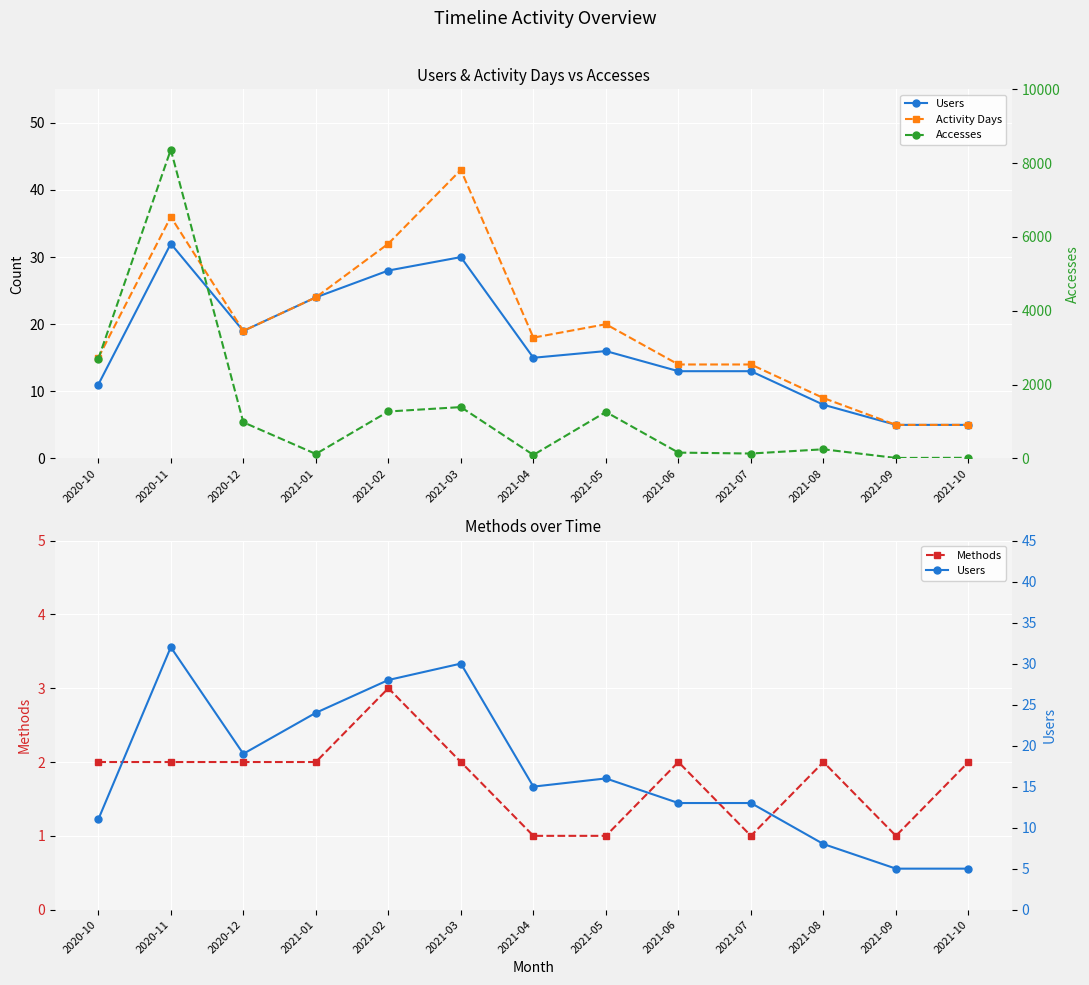

Where is the first local maximum for Accesses?

2020-11